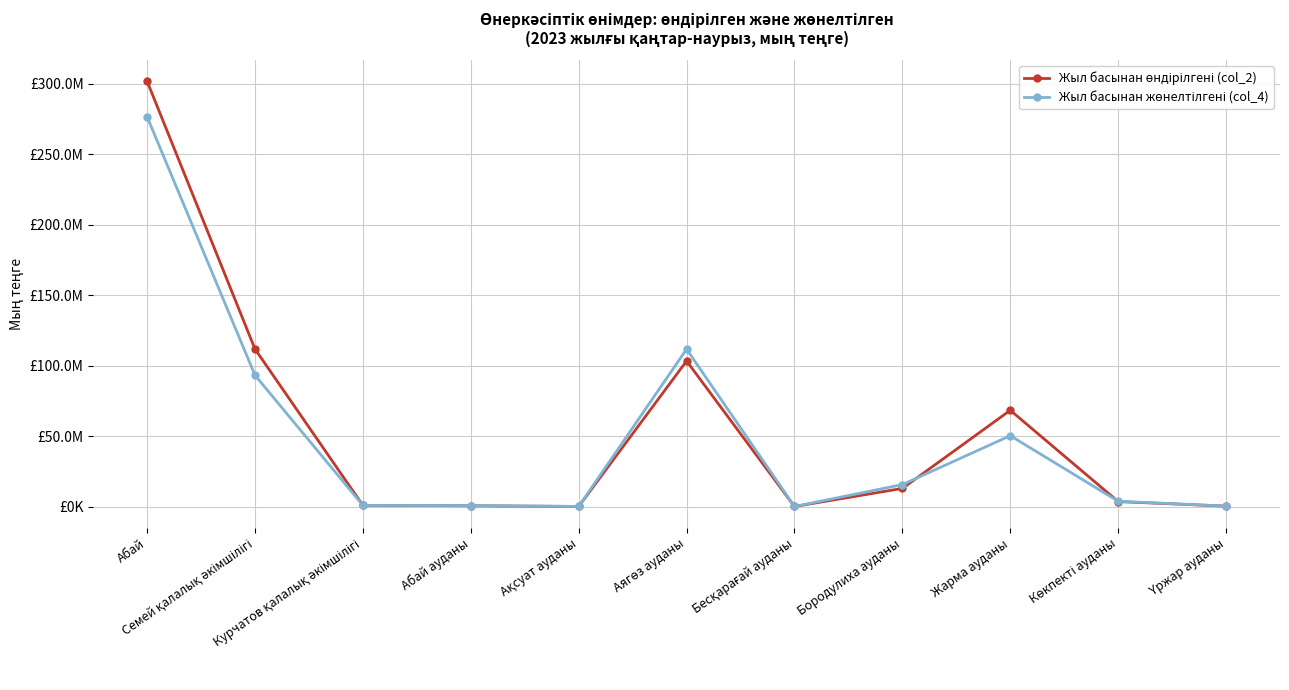

What value does the Жыл басынан өндірілгені (col_2) series have at Үржар ауданы, to the nearest 50?

326750